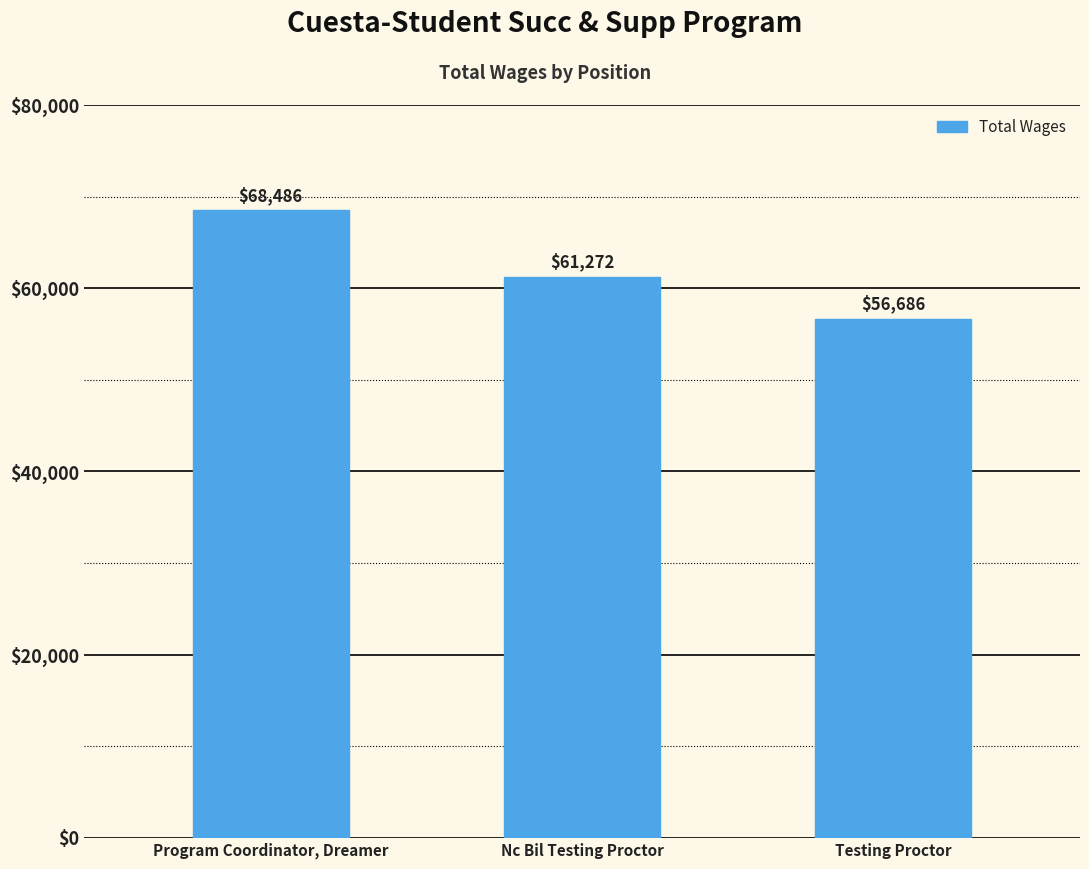

How many data points are less than 61272?

1